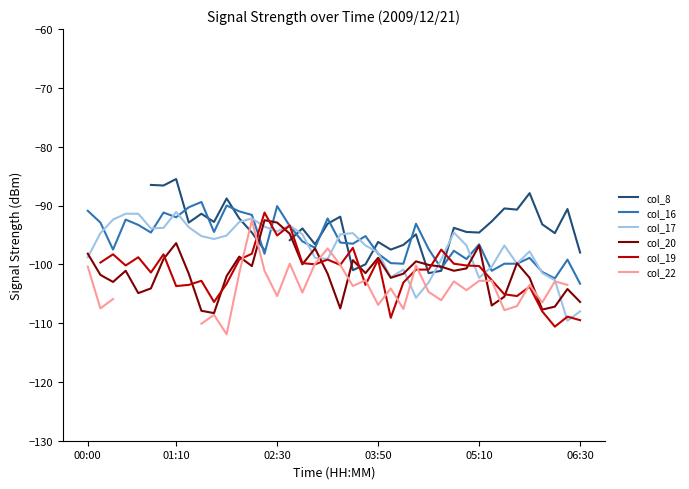

True or false: col_17 has a value of -99.2 at 28.

True